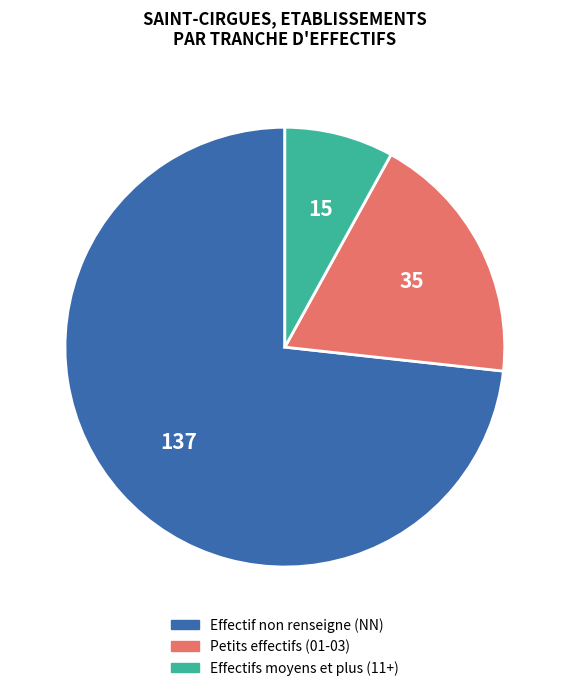

Does any single category account for the majority?

Yes